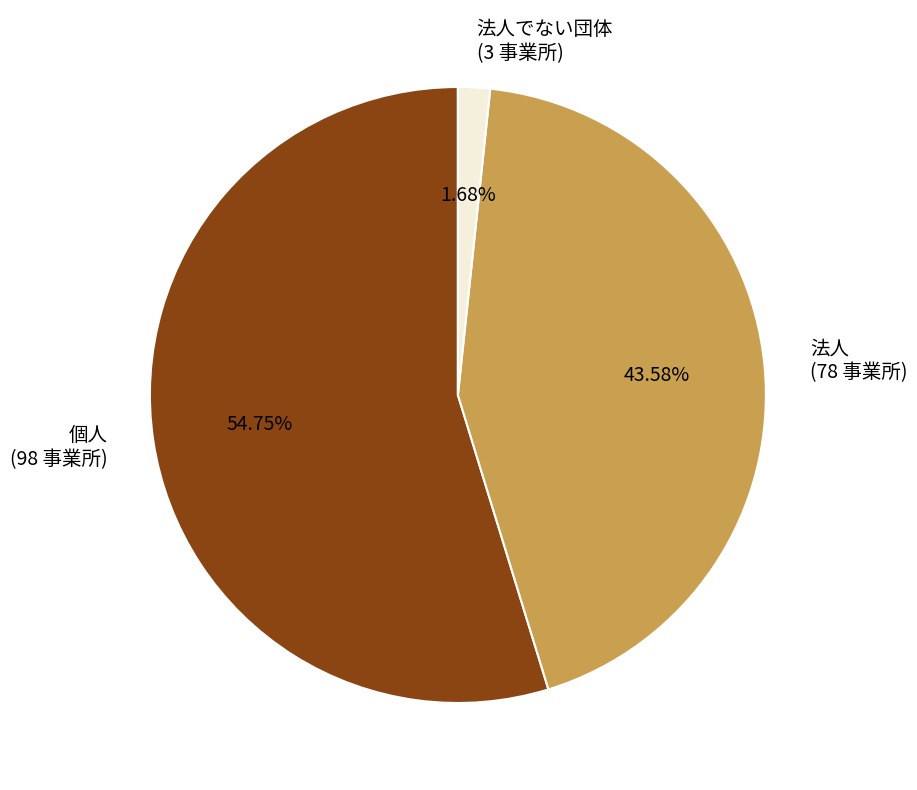

What is the smallest slice in the pie chart?

法人でない団体 (3 事業所)